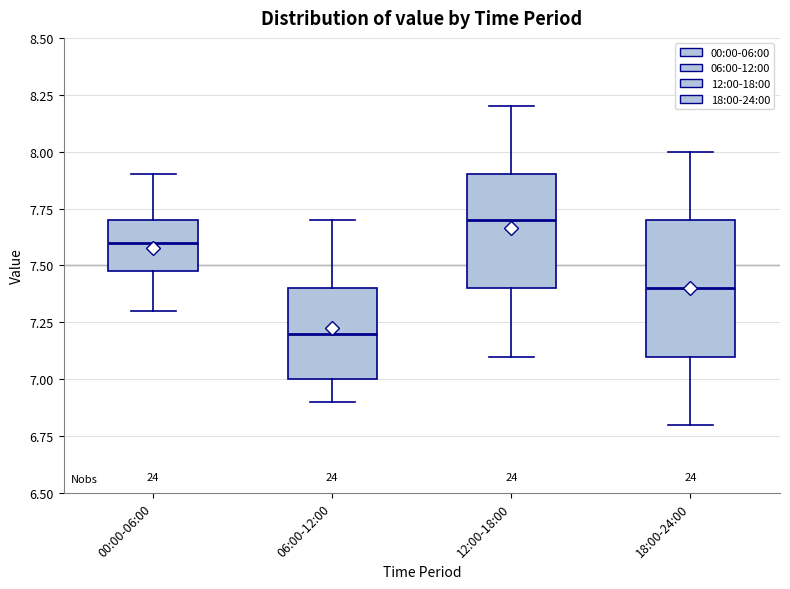

Where does the median line of the box for 18:00-24:00 sit on the y-axis? The values are not printed on the chart, so give them approximately, as read against the axis.

7.4